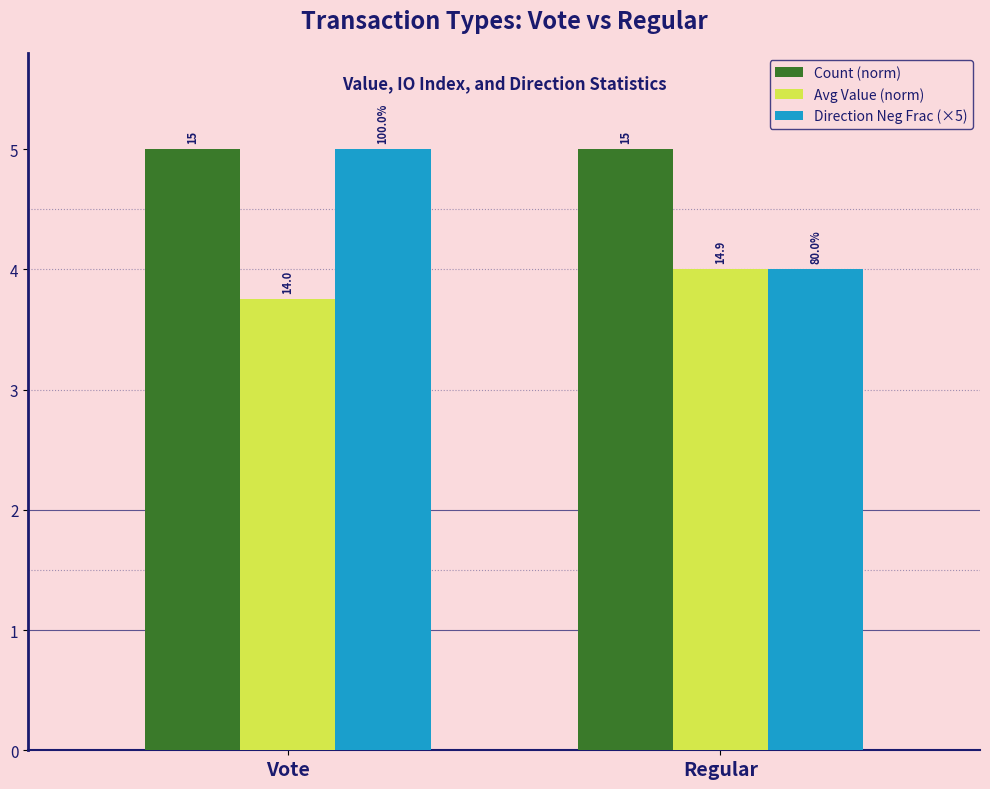

What are all the series names shown in the legend?

Count (norm), Avg Value (norm), Direction Neg Frac (×5)